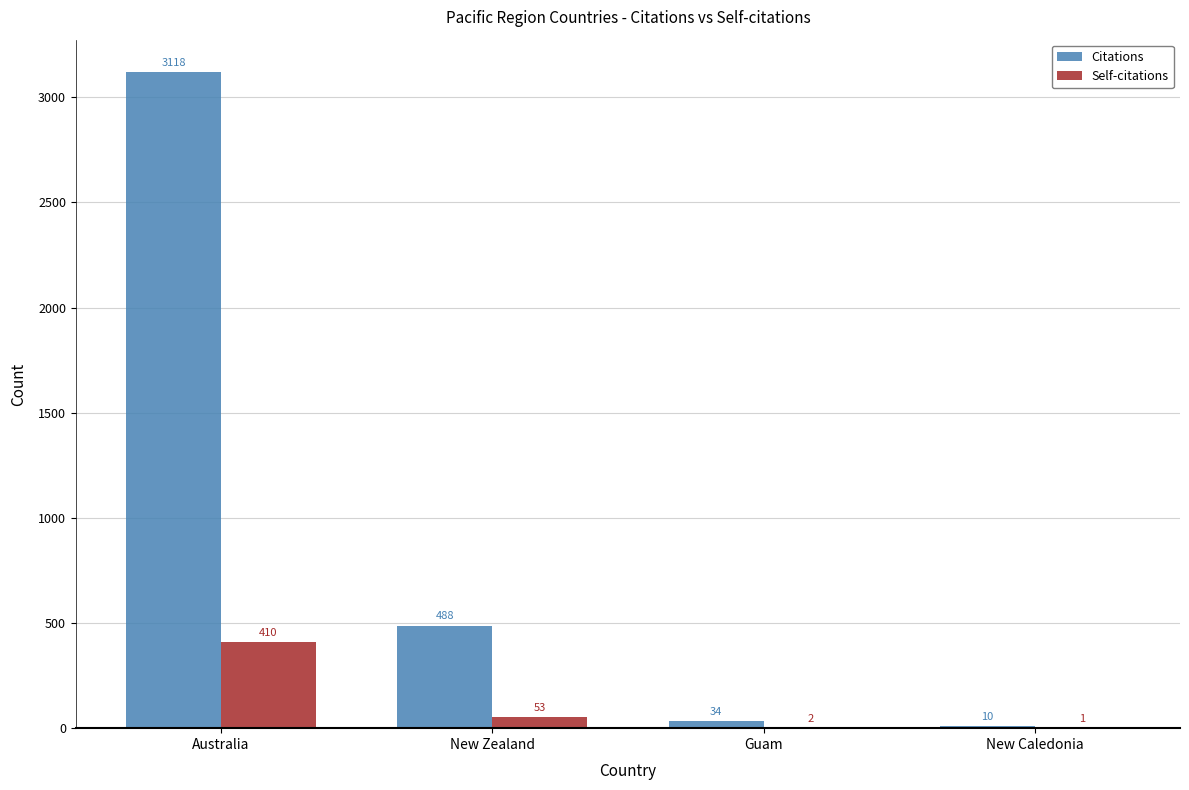

Where is Self-citations nearest to the value 205?

New Zealand